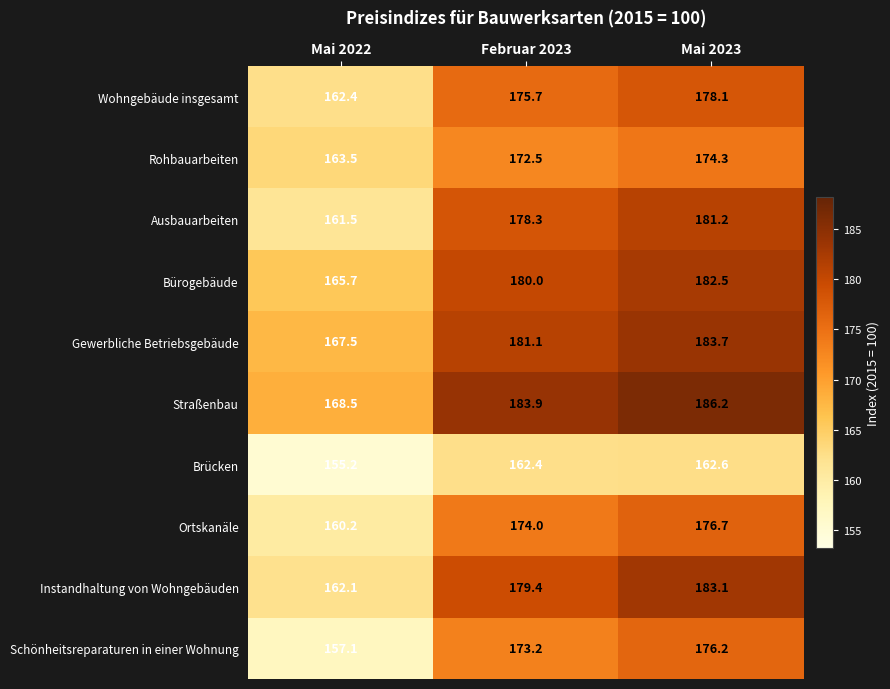

What is the total value across all series at Mai 2022?

1623.7